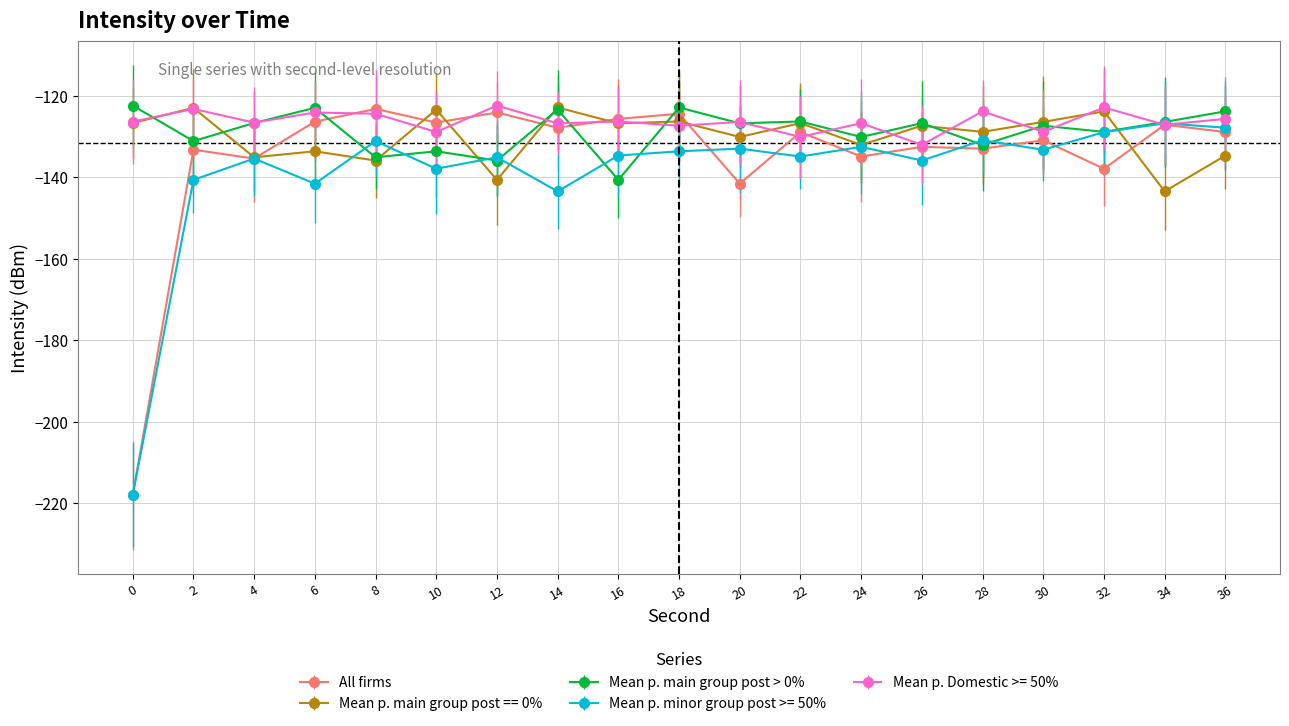

What is the difference between the maximum and second lowest values in the Mean p. minor group post >= 50% series?

16.7